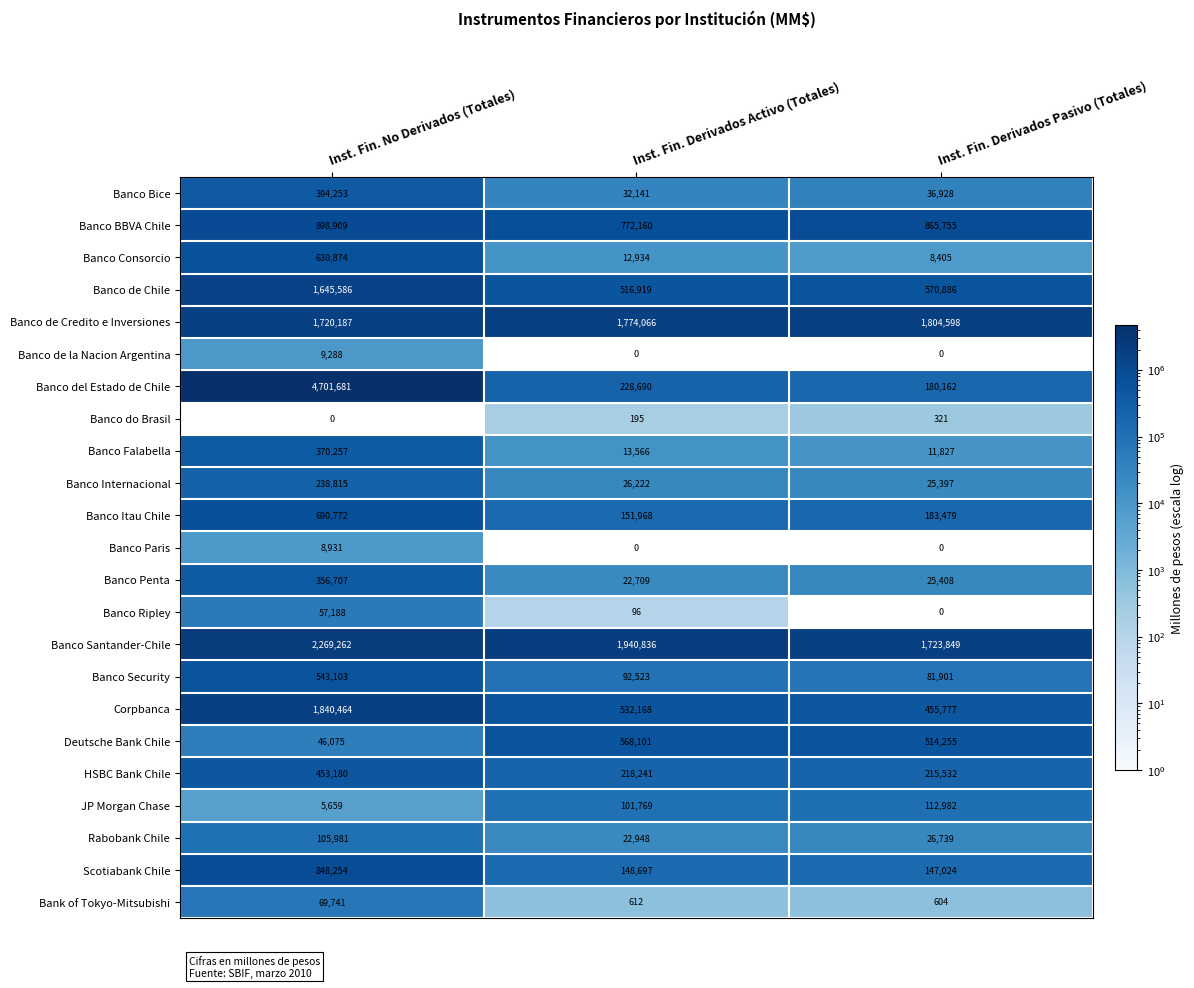

True or false: HSBC Bank Chile has a value of 60461 at Inst. Fin. Derivados Activo (Totales).

False